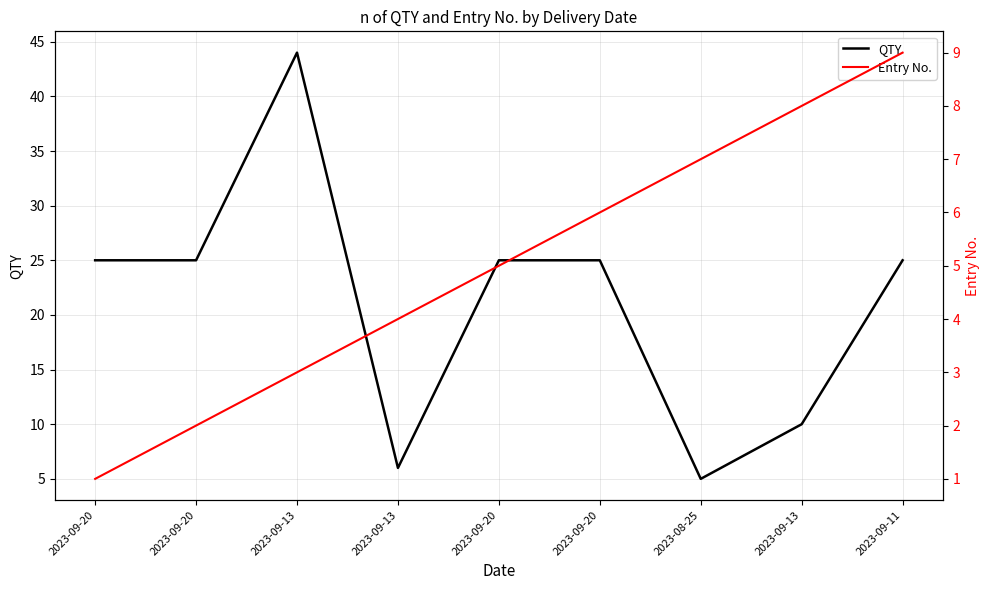

Is this an area chart (filled region under the line)?

No